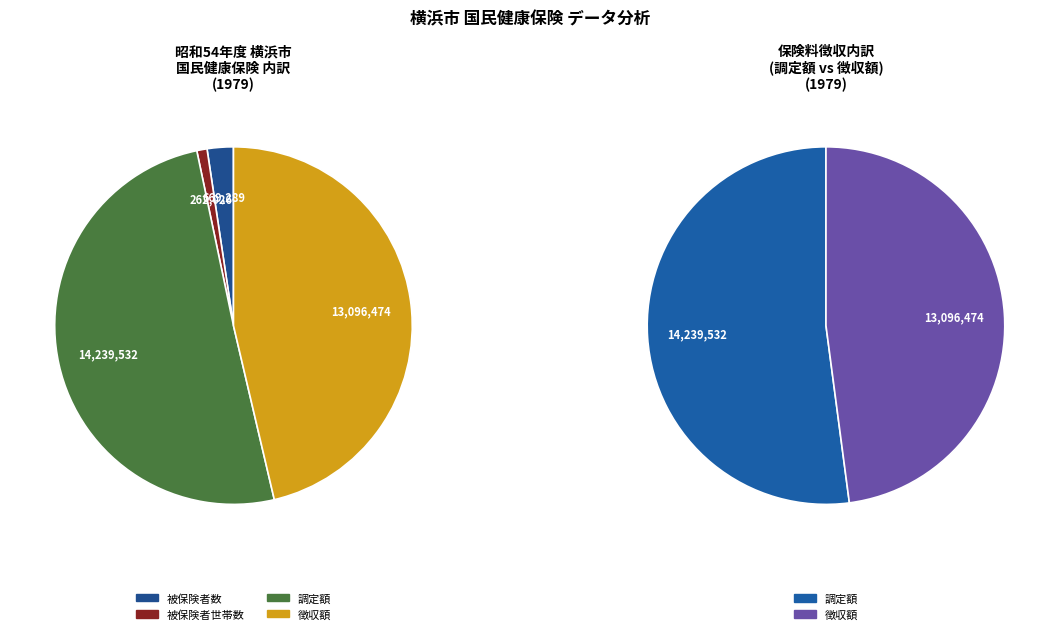

Count the number of slices in the pie.

4